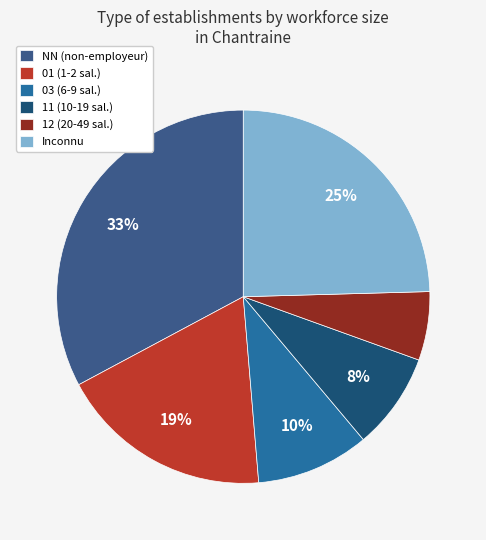

To the nearest percent, what is the difference between the largest and smallest slice percentages?

27%